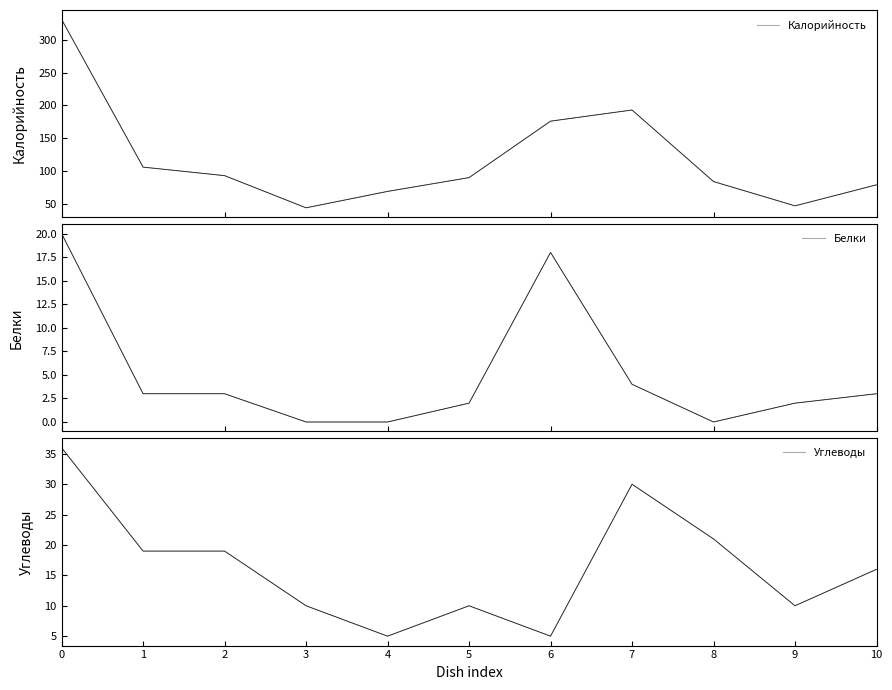

Between 1 and 5, which series saw the biggest shift?

Калорийность